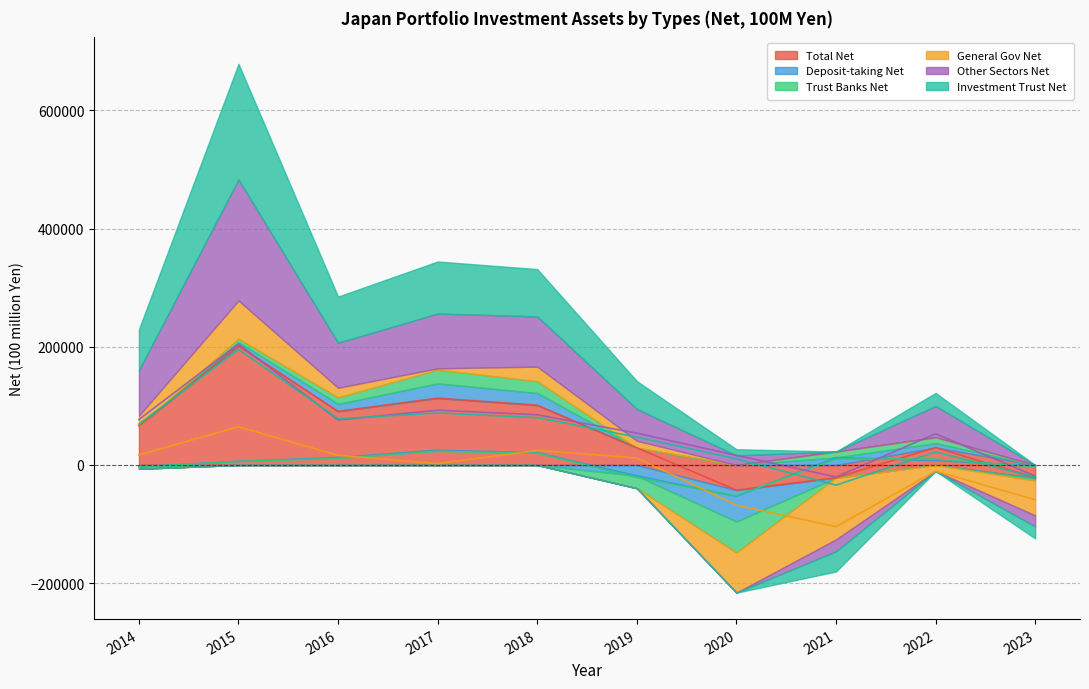

What are all the series names shown in the legend?

Total Net, Deposit-taking Net, Trust Banks Net, General Gov Net, Other Sectors Net, Investment Trust Net